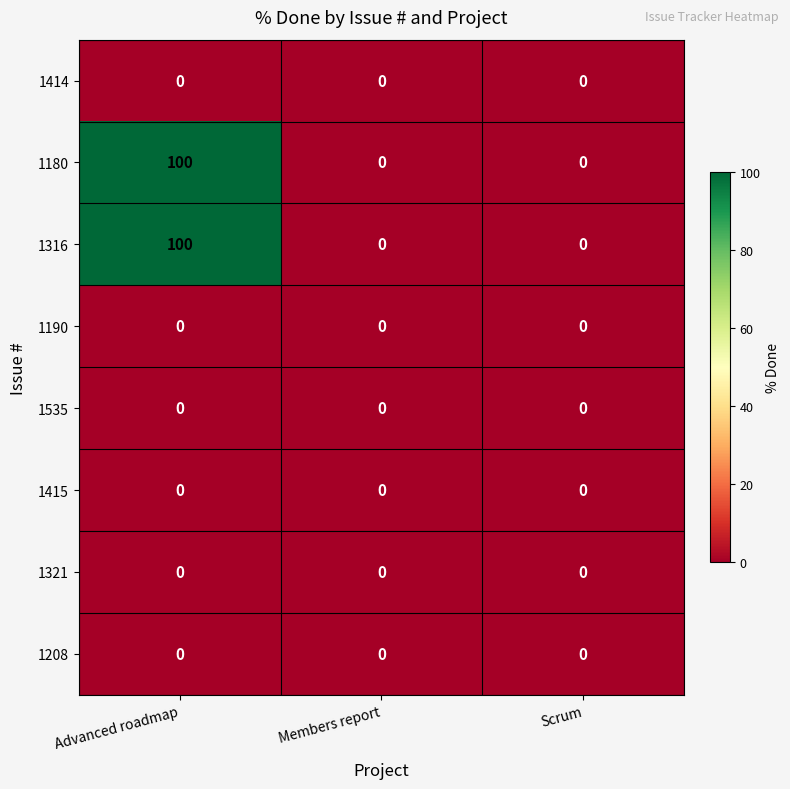

At which category is the sum across all series the highest?

Advanced roadmap